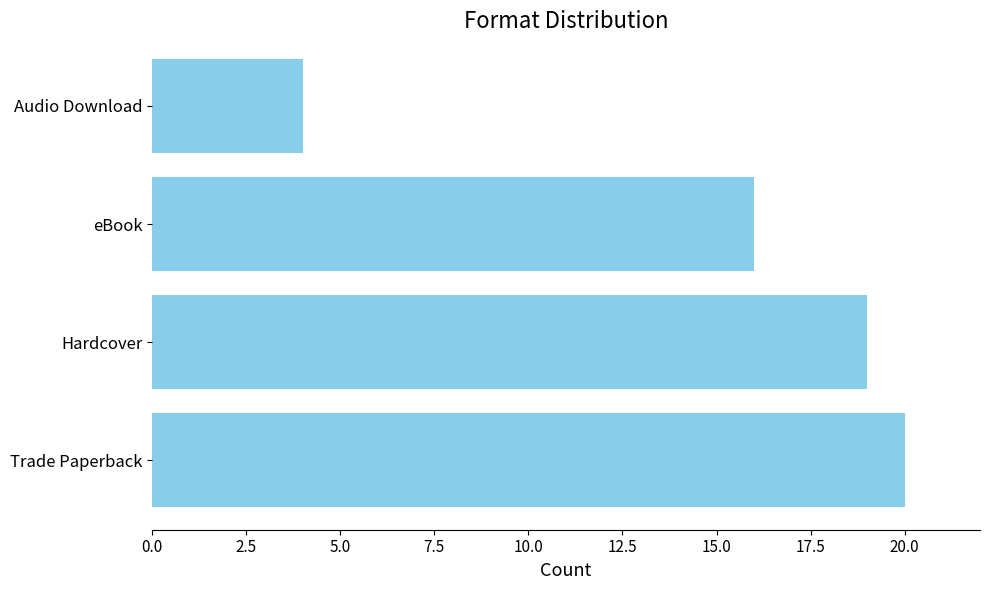

Count the number of data series in this chart.

1